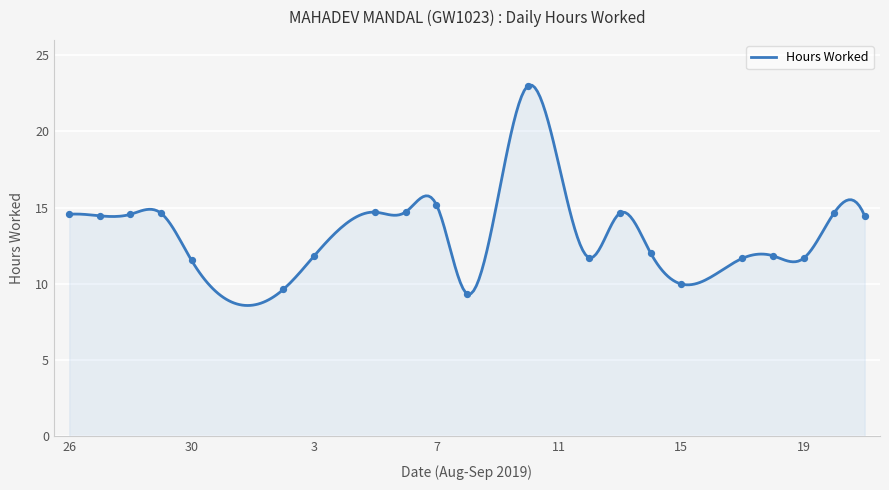

Which has a higher value, 18 or 12?

18